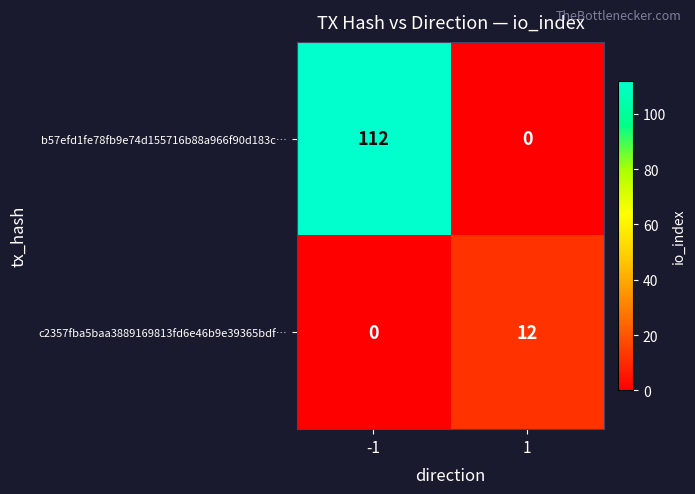

The value of c2357fba5baa3889169813fd6e46b9e39365bdf… at -1 is 0. True or false?

True